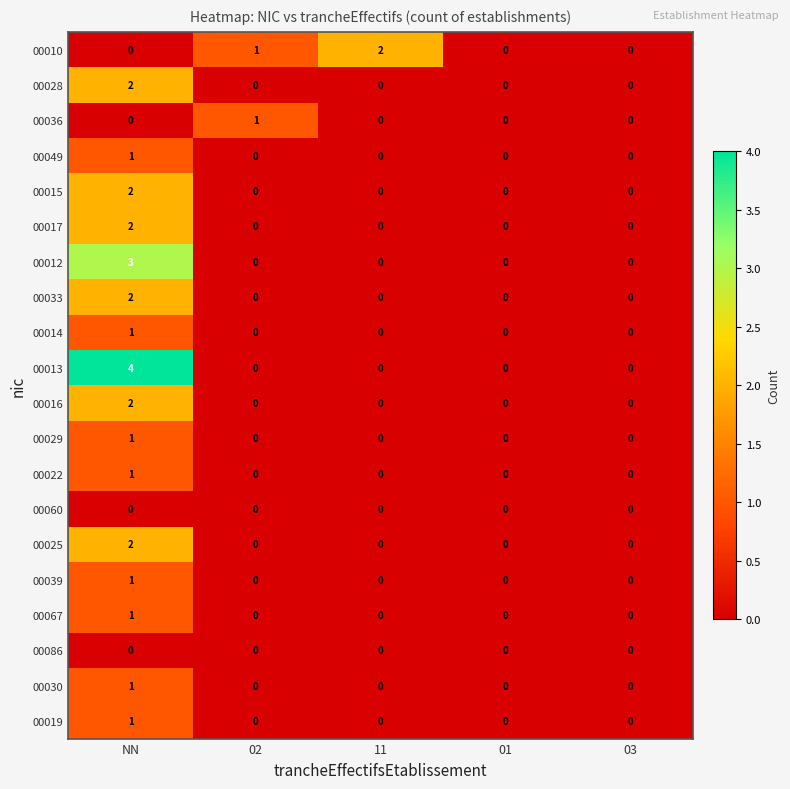

True or false: 00028 has a value of 1 at 03.

False